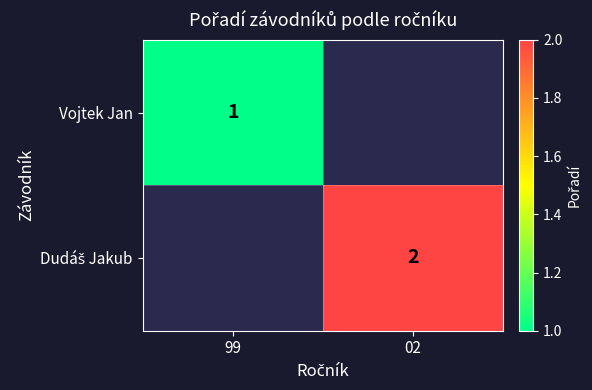

True or false: Vojtek Jan has a value of 0 at 99.

False